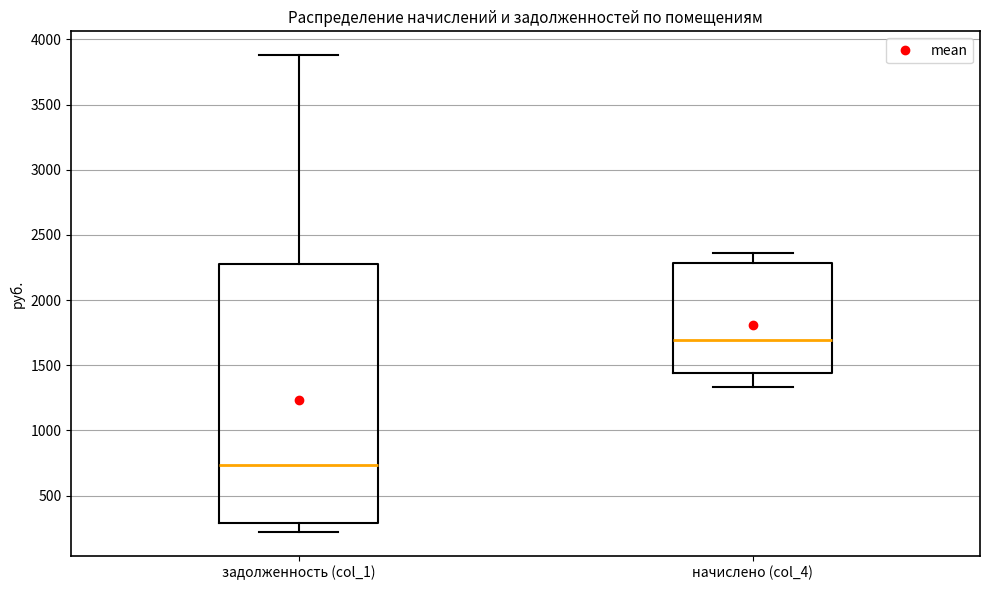

Where does the upper whisker of the box for задолженность (col_1) end on the y-axis? The values are not printed on the chart, so give them approximately, as read against the axis.

3900